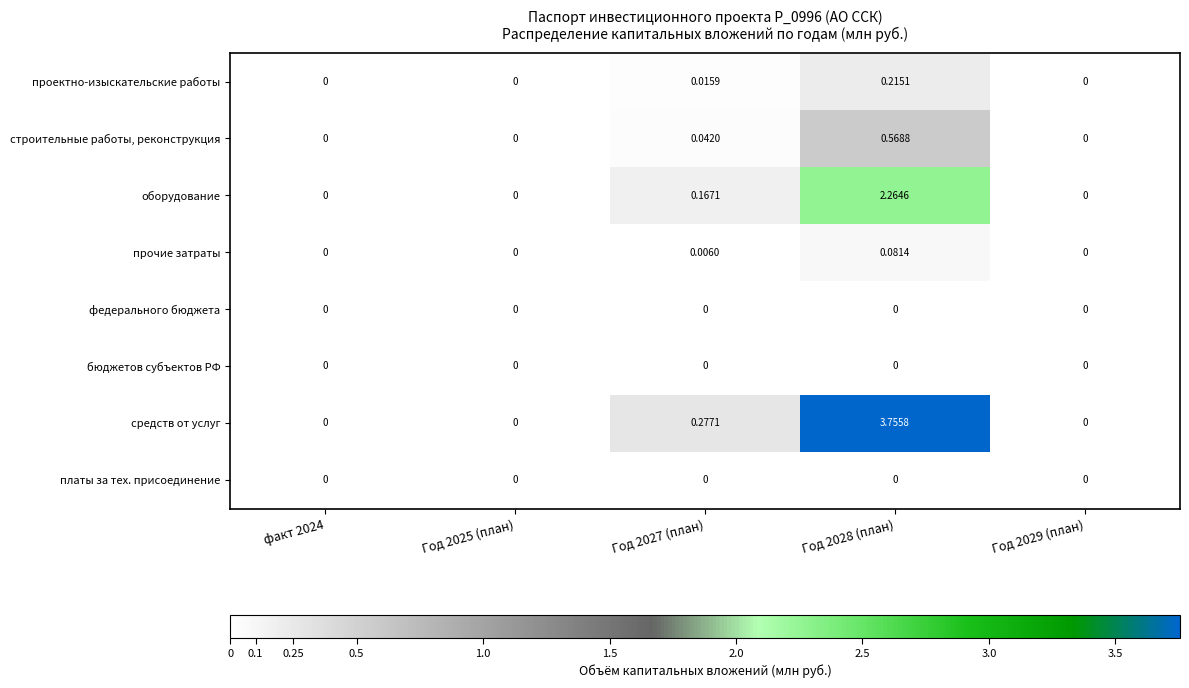

Which series has the largest total across all categories?

средств от услуг